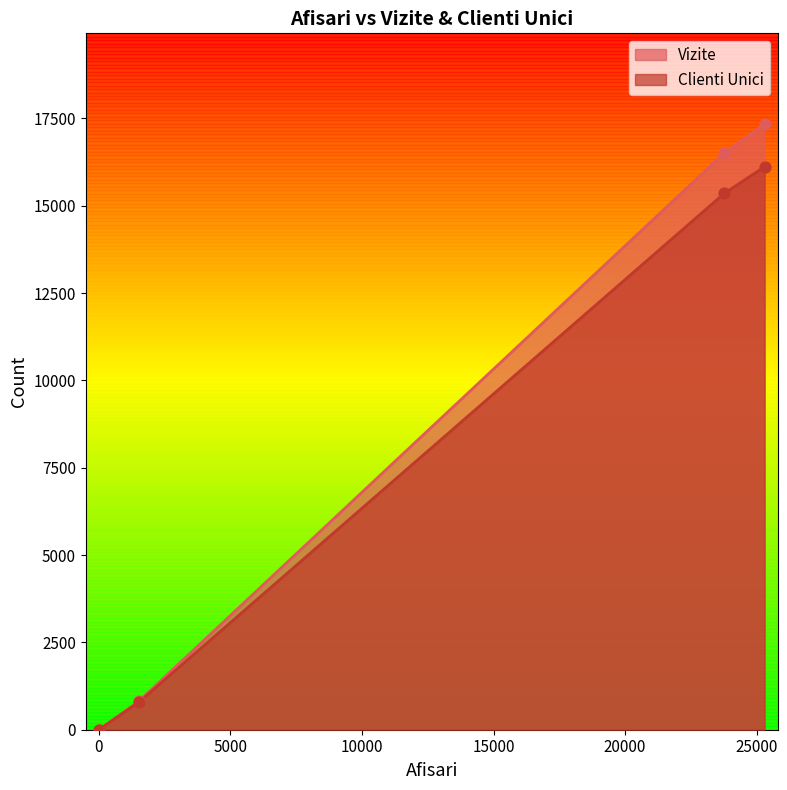

Which series reaches the maximum Y coordinate?

Vizite